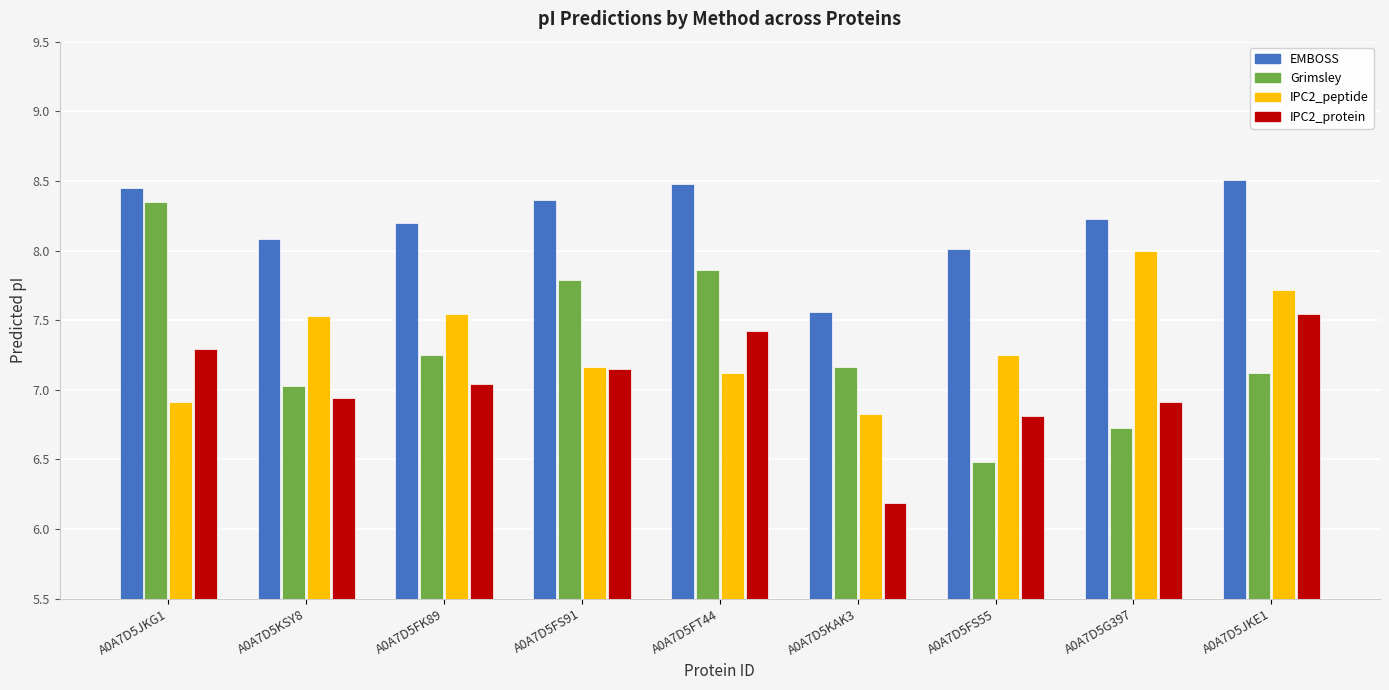

Rank the series at A0A7D5JKE1 from highest to lowest value.

EMBOSS, IPC2_peptide, IPC2_protein, Grimsley